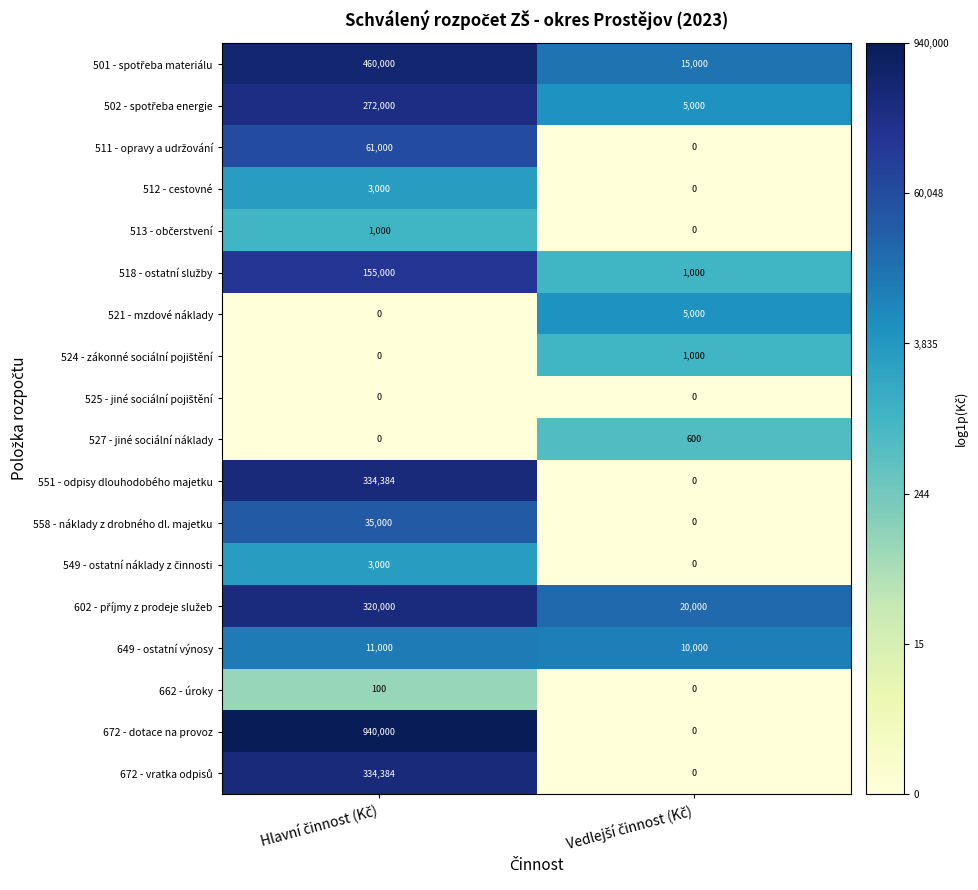

Which series has the largest range (max minus min)?

672 - dotace na provoz